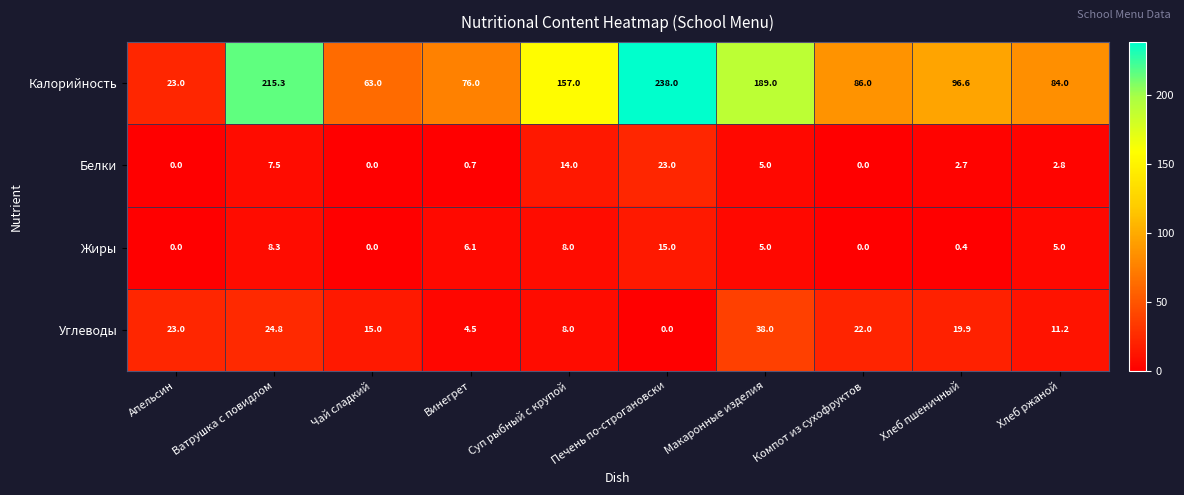

What is the difference between the Калорийность values at Суп рыбный с крупой and Винегрет?

81.0